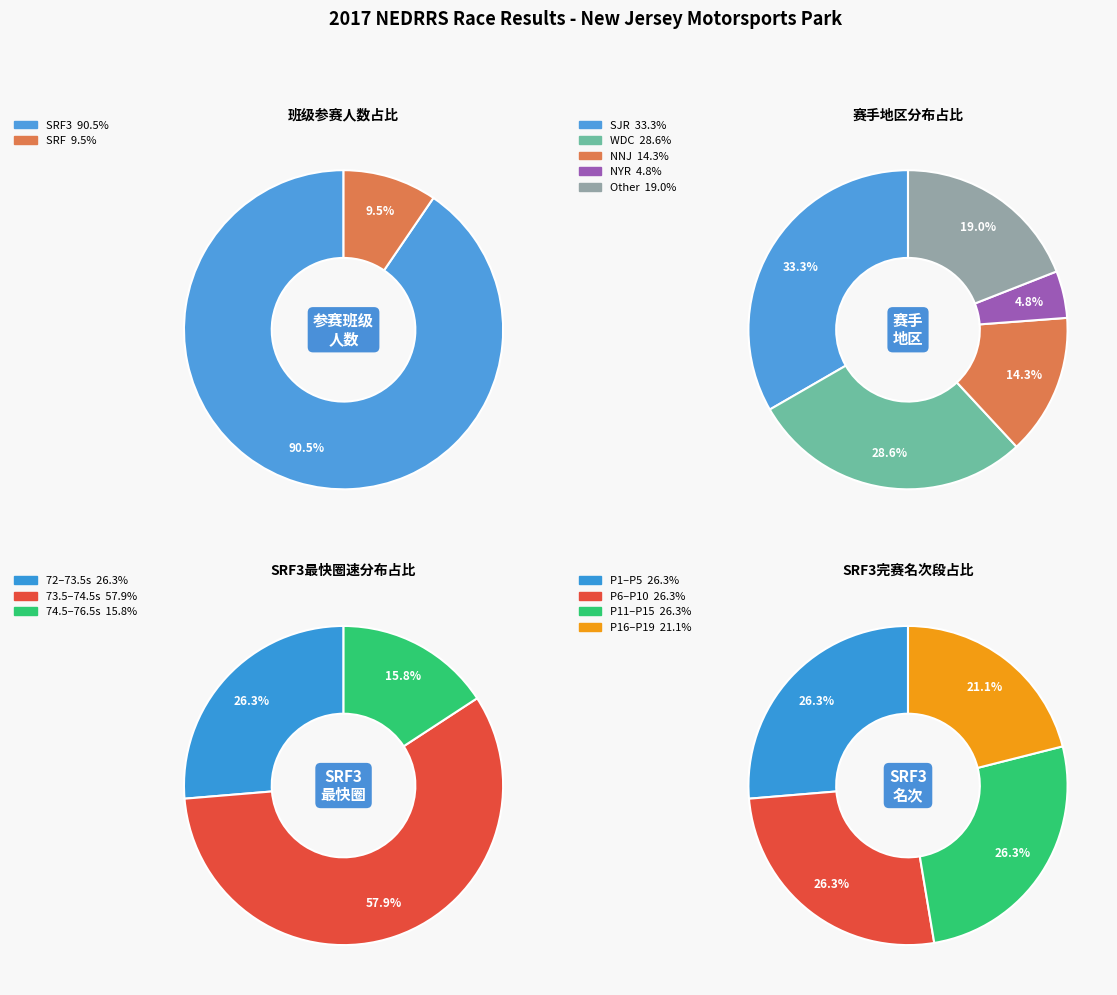

What is the smallest slice in the pie chart?

SRF